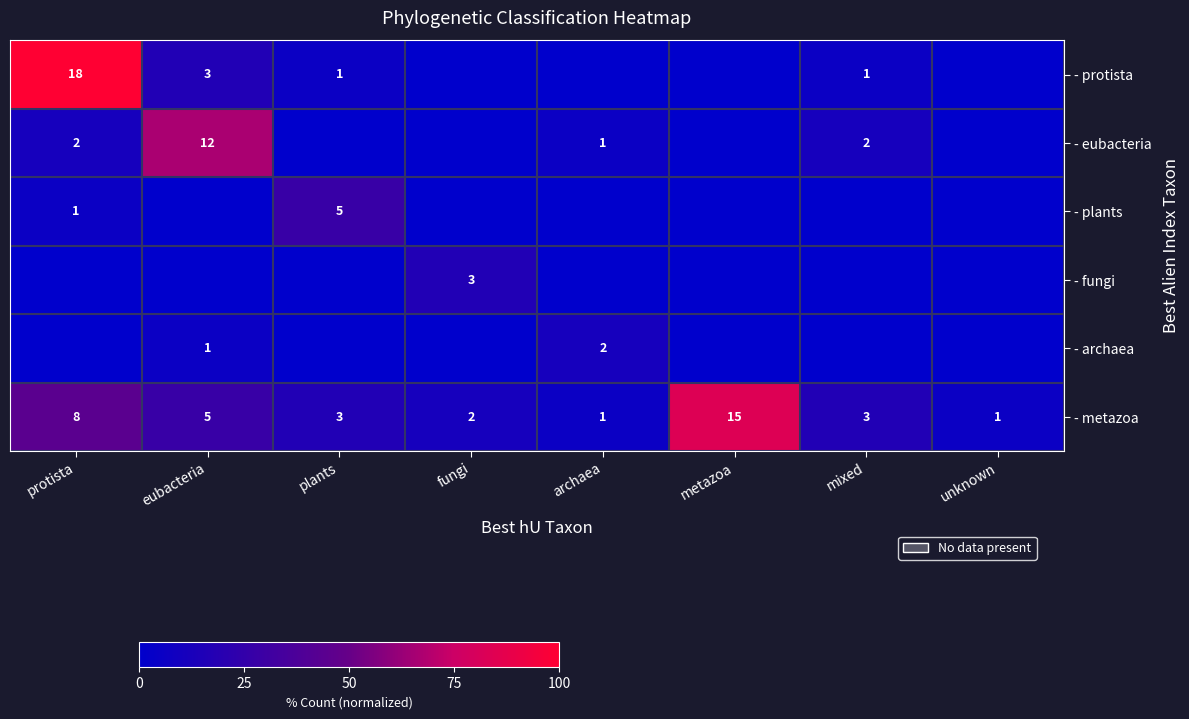

The - fungi series shows 6.1 at fungi. True or false?

False